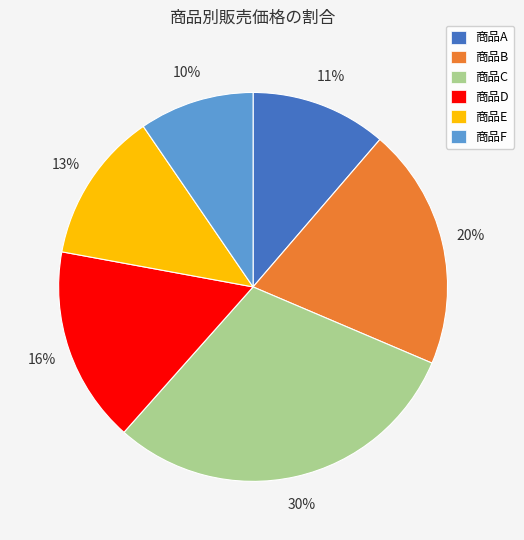

What percentage is the 商品E slice, to the nearest percent?

13%